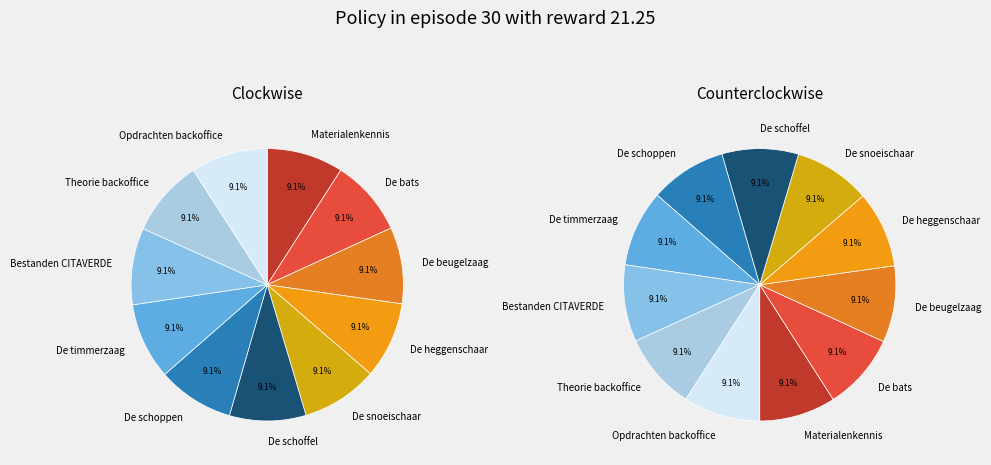

What percentage is the De heggenschaar slice, to the nearest percent?

9%